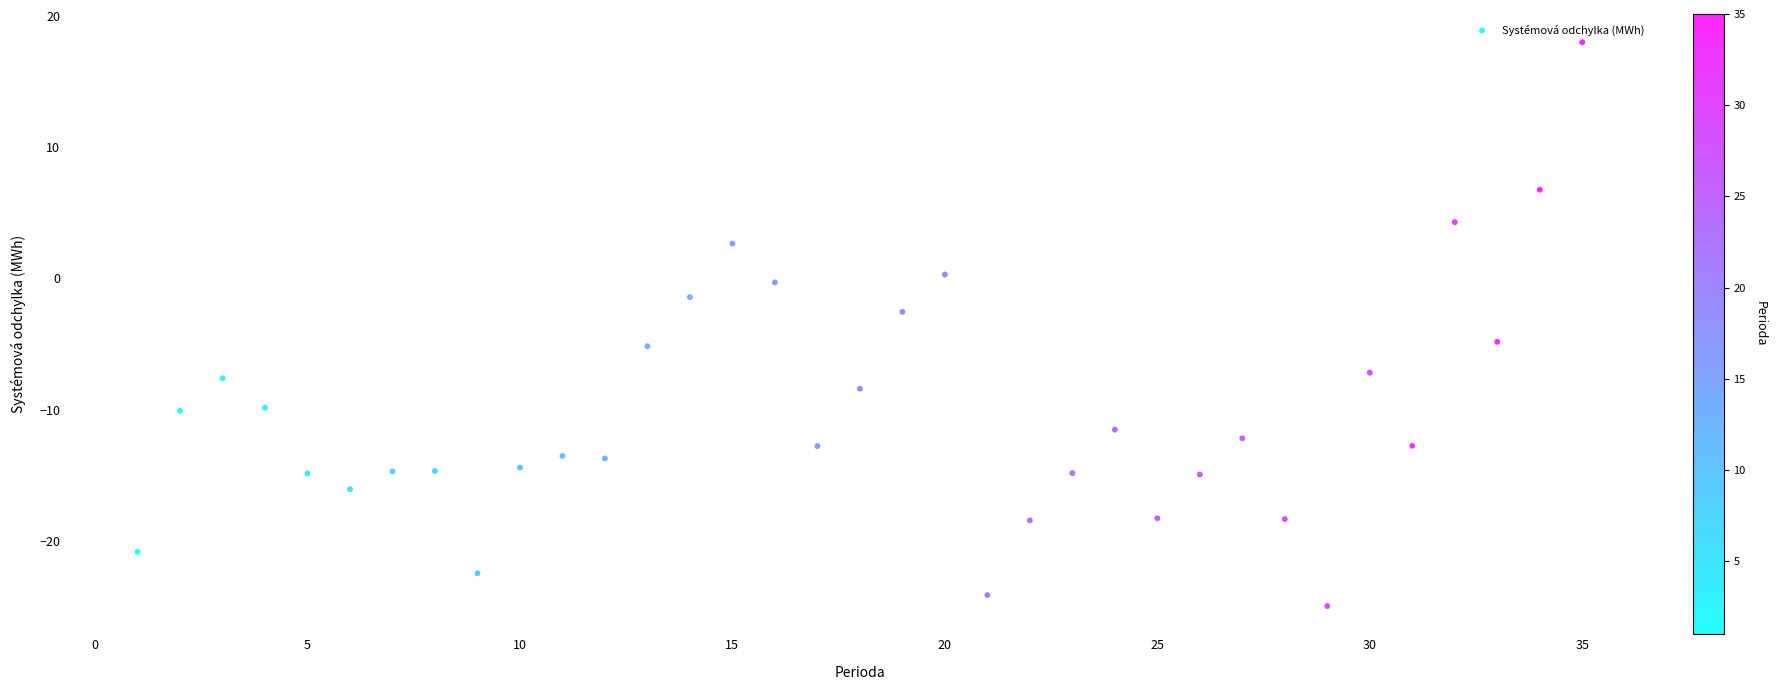

What is the range of X values (max minus min)?

34.0